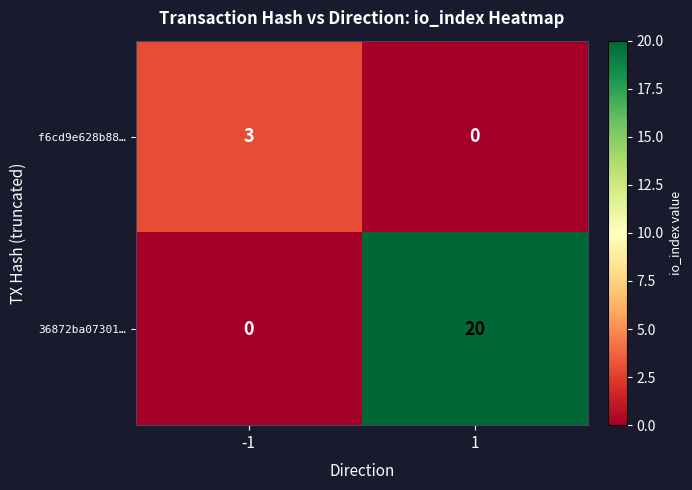

Reading left to right, transcribe all the data shown in this chart.

f6cd9e628b88…: -1=3	1=0
36872ba07301…: -1=0	1=20